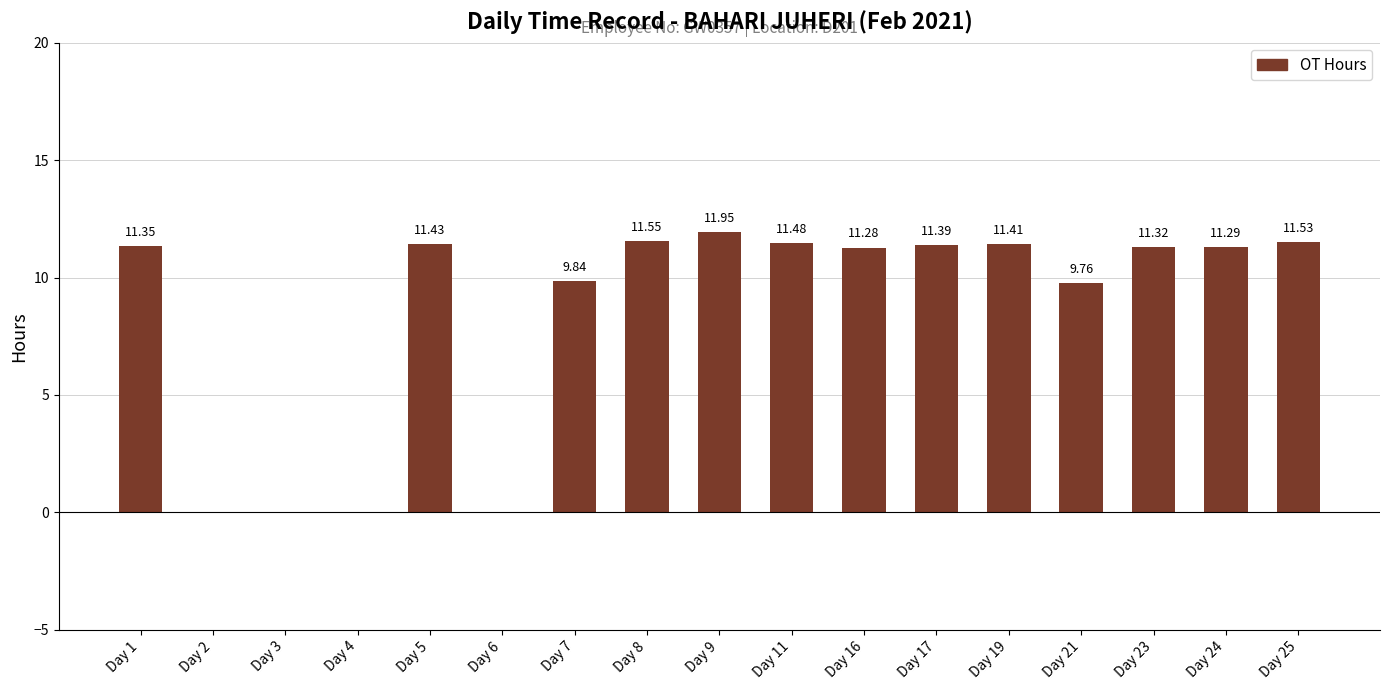

What is the approximate value at Day 11?

11.5